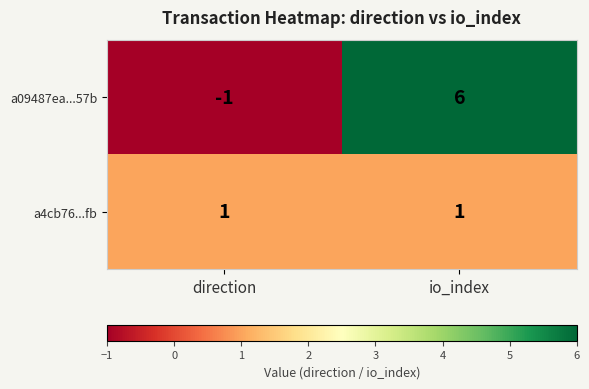

Which label corresponds to the largest value in the chart?

io_index